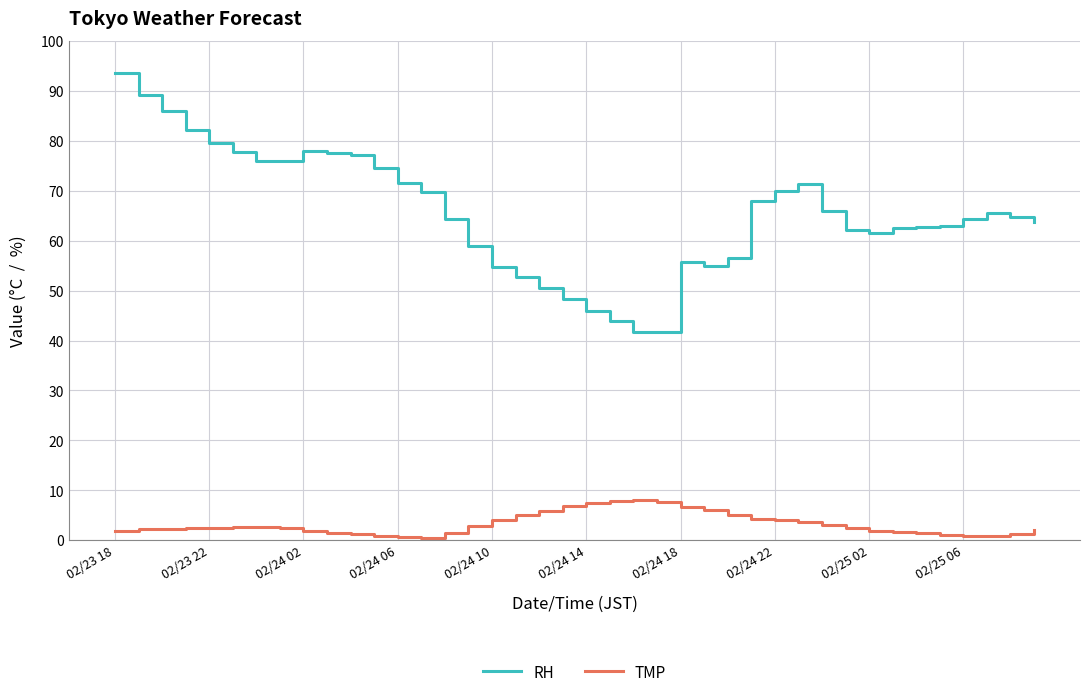

Which series has the largest range (max minus min)?

RH